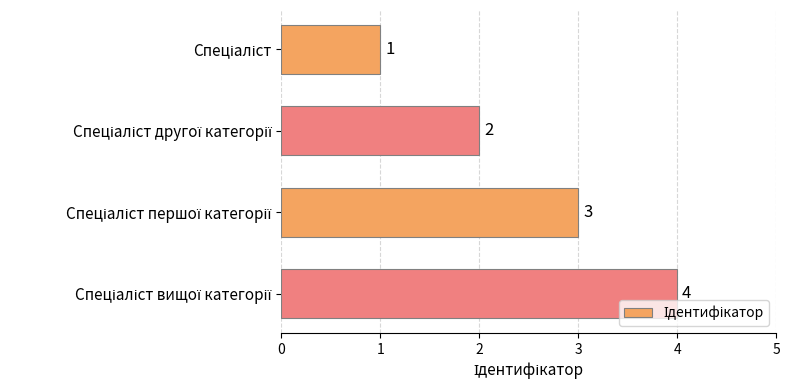

What is the value of the 2nd bar from the top?

2